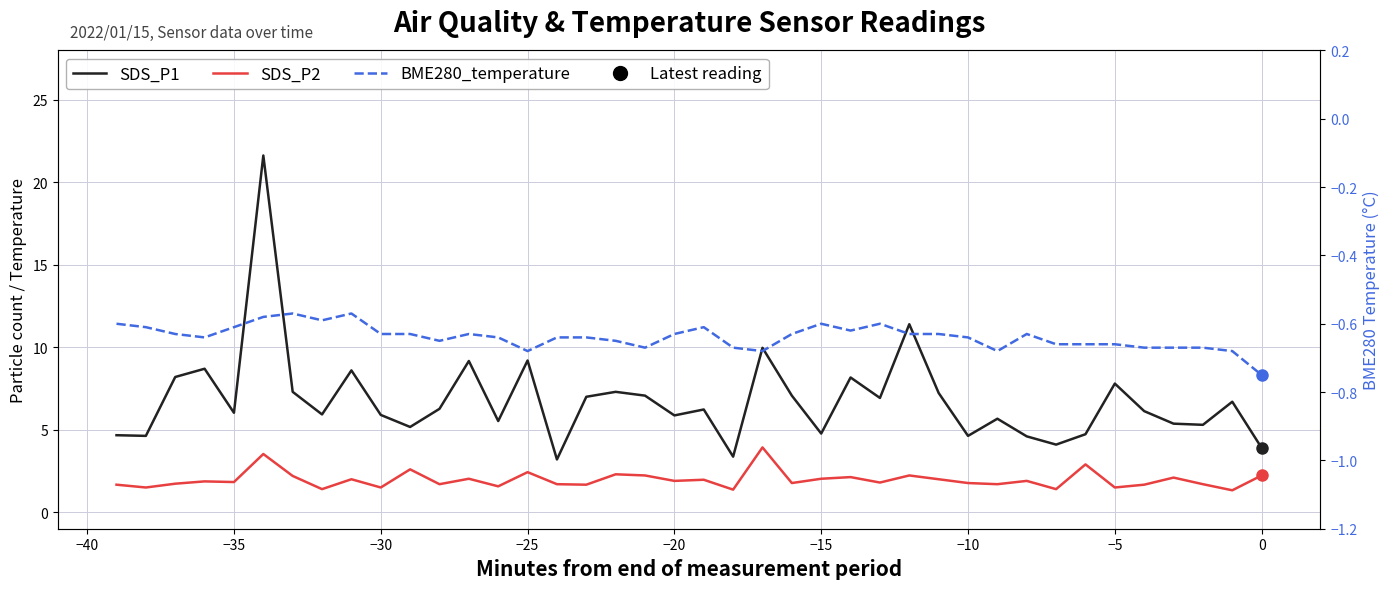

True or false: SDS_P2 and SDS_P1 intersect in this chart.

False